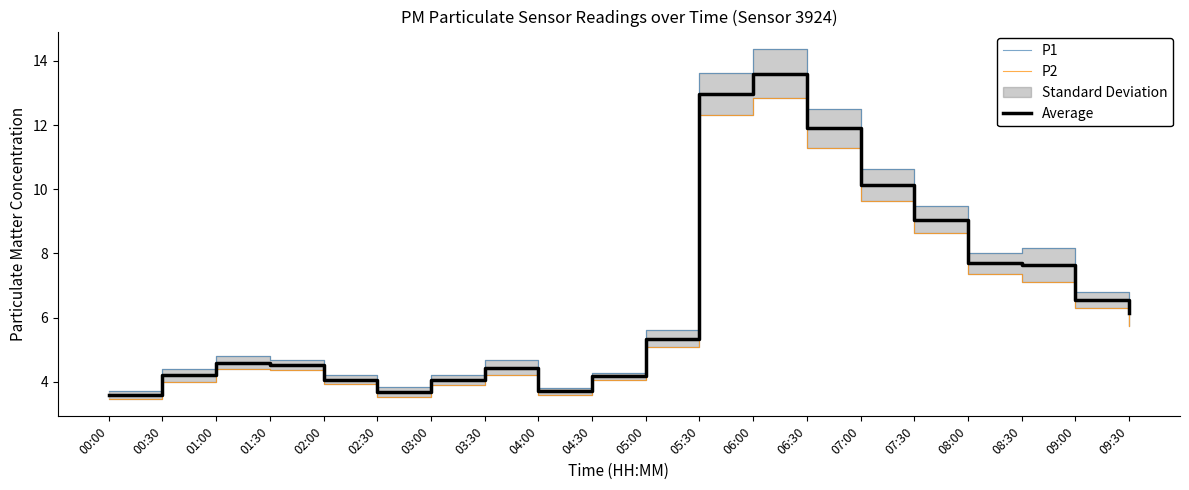

What are all the series names shown in the legend?

P1, P2, Average